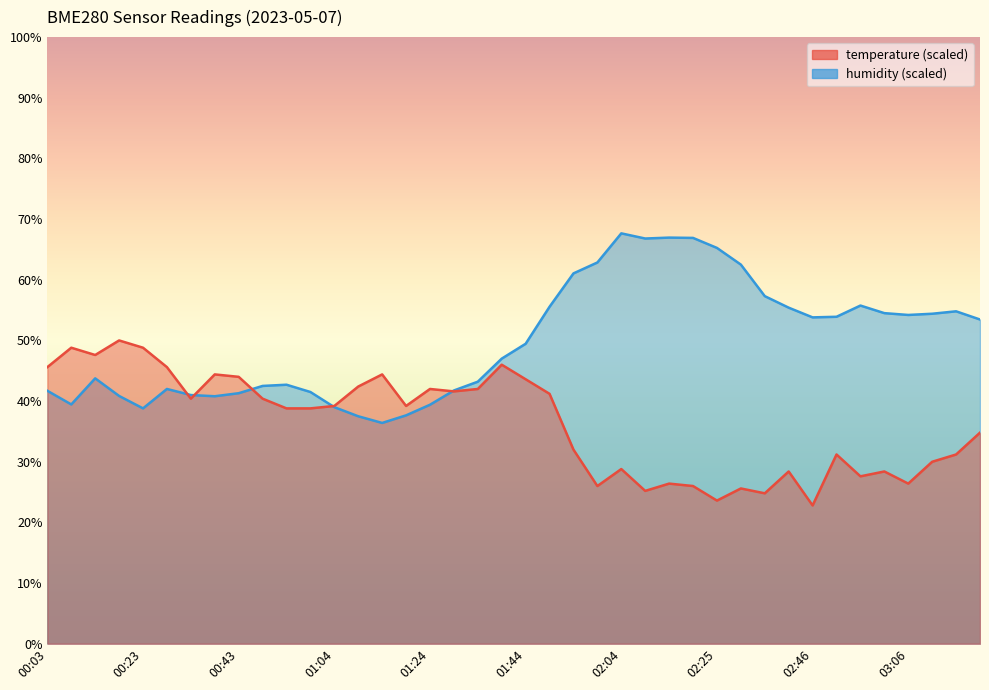

The value of temperature at 00:59 is 38.8. True or false?

True